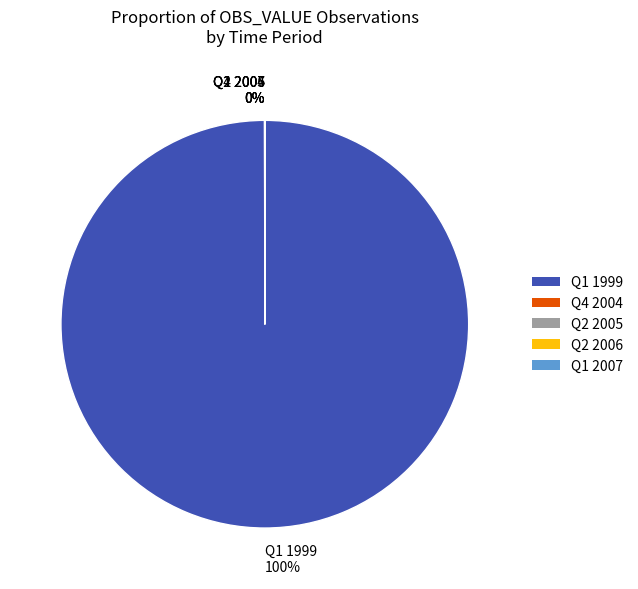

Is it true that Q1 1999 100% is 100% of the pie?

True